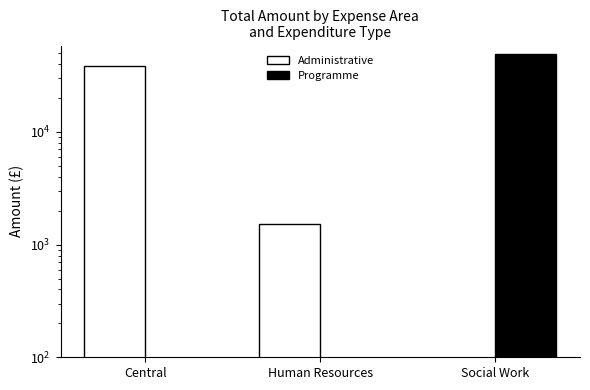

What value does the Administrative series have at Central?

38338.4